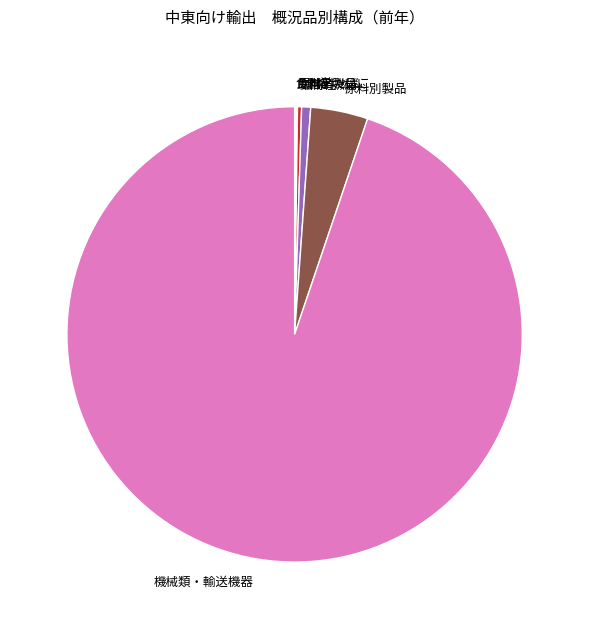

Do 機械類・輸送機器 and 鉱物性燃料 together represent more than half of the pie?

Yes